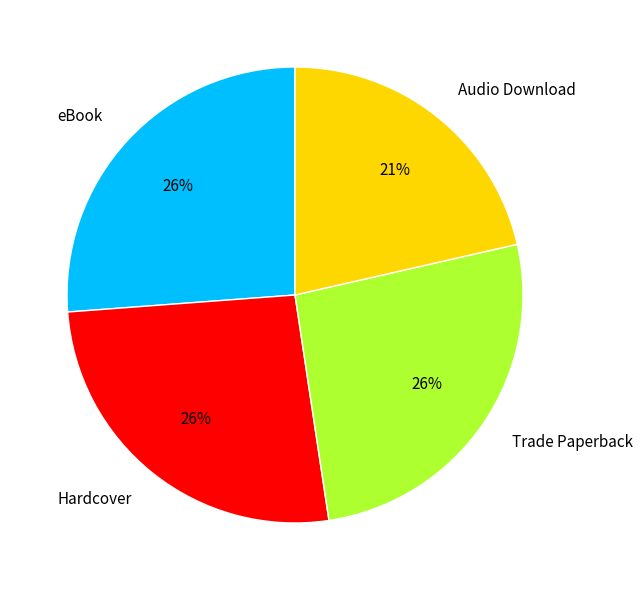

Does any single category account for the majority?

No